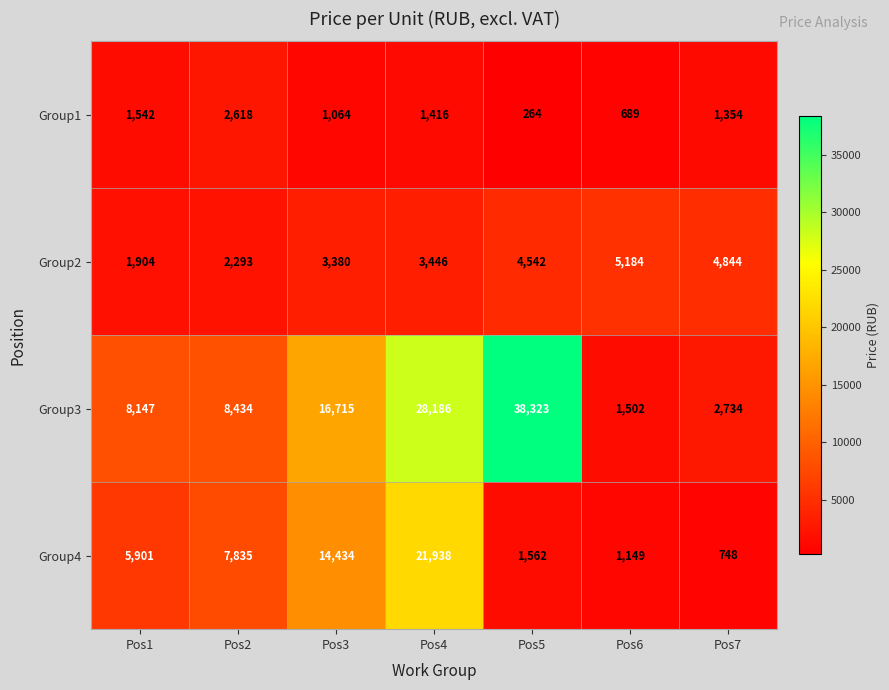

Reading left to right, what are all the values shown in this chart?

Group1: 1542	2618	1064	1416	264	689	1354
Group2: 1904	2293	3380	3446	4542	5184	4844
Group3: 8147	8434	16715	28186	38323	1502	2734
Group4: 5901	7835	14434	21938	1562	1149	748